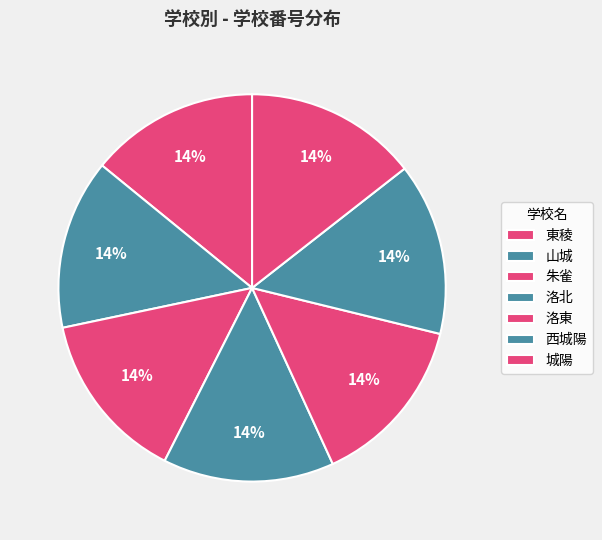

Does any single category account for the majority?

No